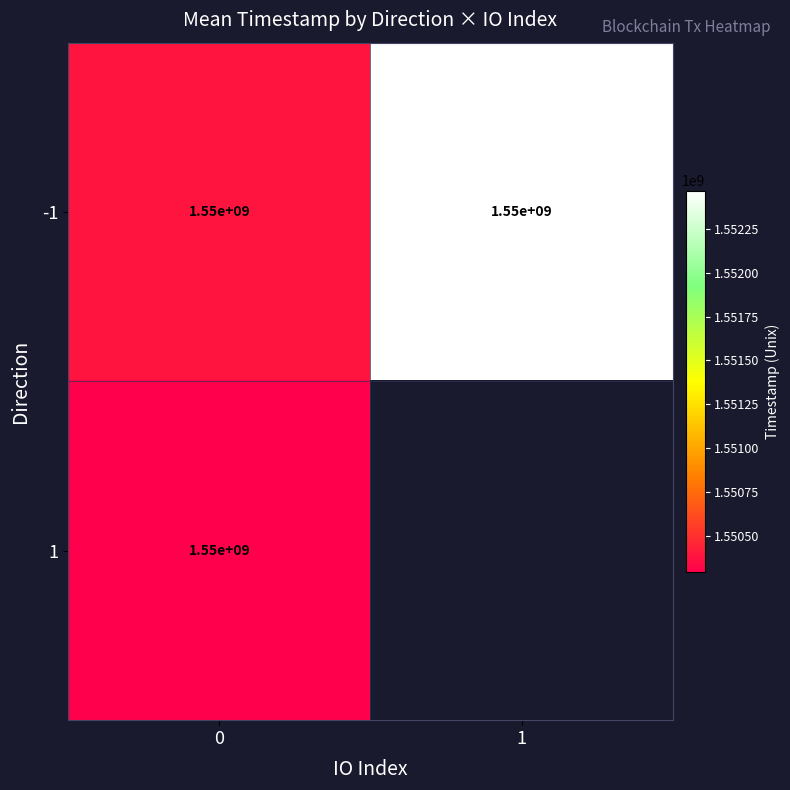

The value of -1 at 0 is 760195111. True or false?

False